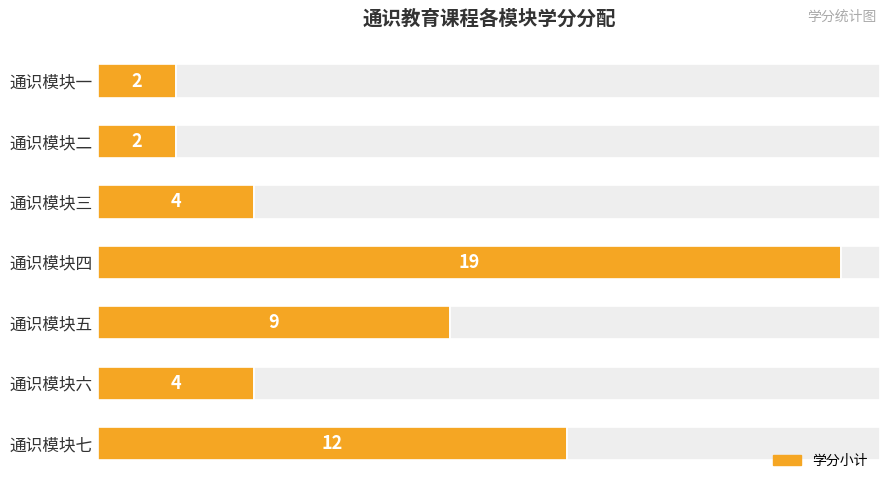

What is the difference between the second highest and second lowest values?

10